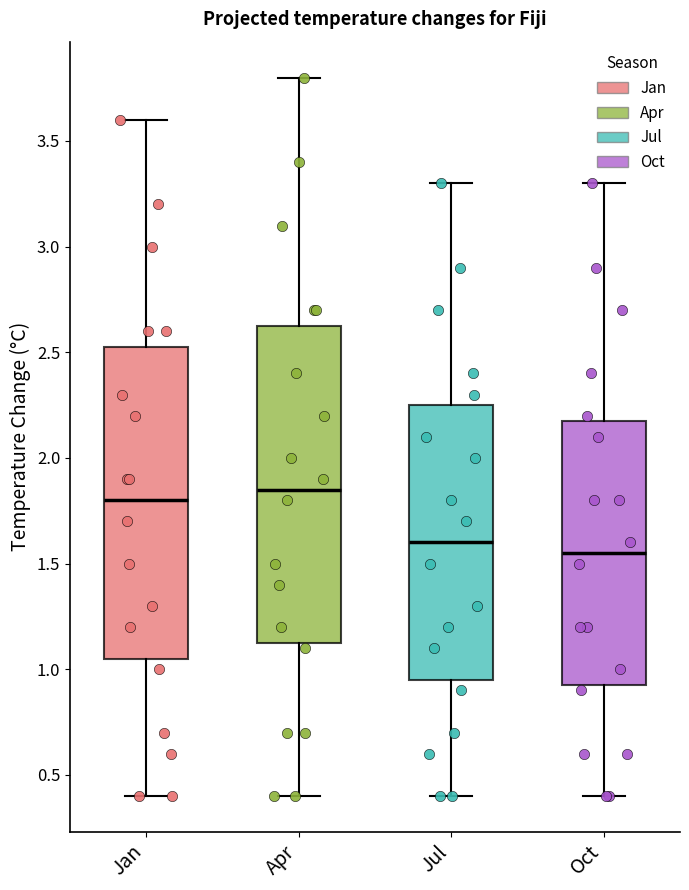

Reading left to right, read every box against the y-axis: the position of its median line, the range the box covers, and the ends of its whiskers. The values are not printed on the chart, so give them approximately, as read against the axis.

Jan: median 1.80, box 1.05 to 2.55, whiskers 0.40 to 3.60
Apr: median 1.85, box 1.15 to 2.65, whiskers 0.40 to 3.80
Jul: median 1.60, box 0.95 to 2.25, whiskers 0.40 to 3.30
Oct: median 1.55, box 0.95 to 2.20, whiskers 0.40 to 3.30